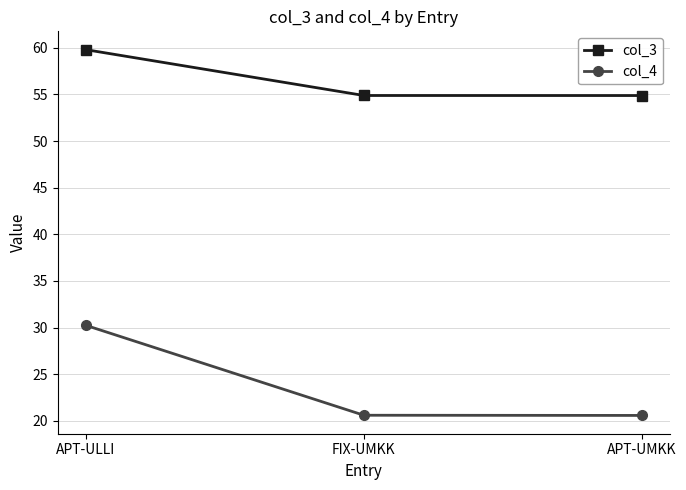

Count the number of data series in this chart.

2